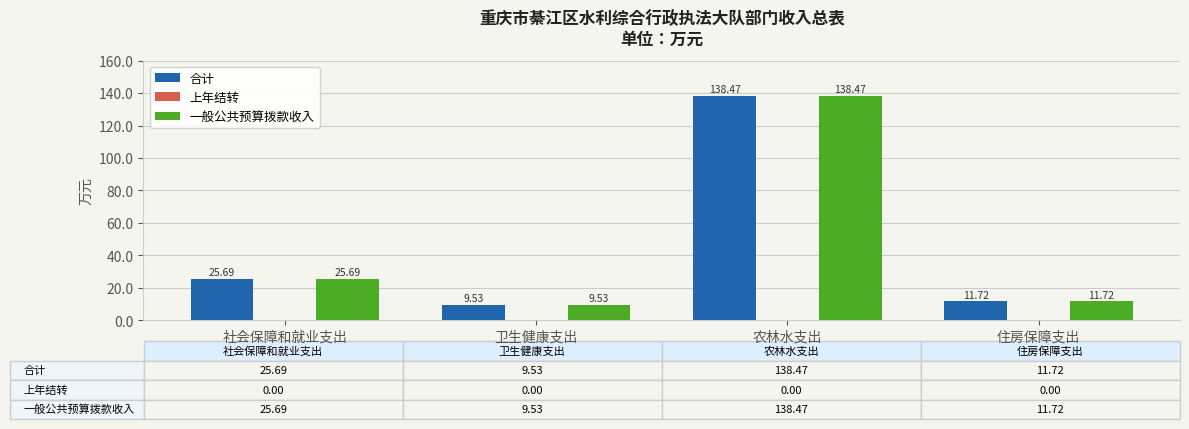

At how many categories does at least one series exceed 22?

2